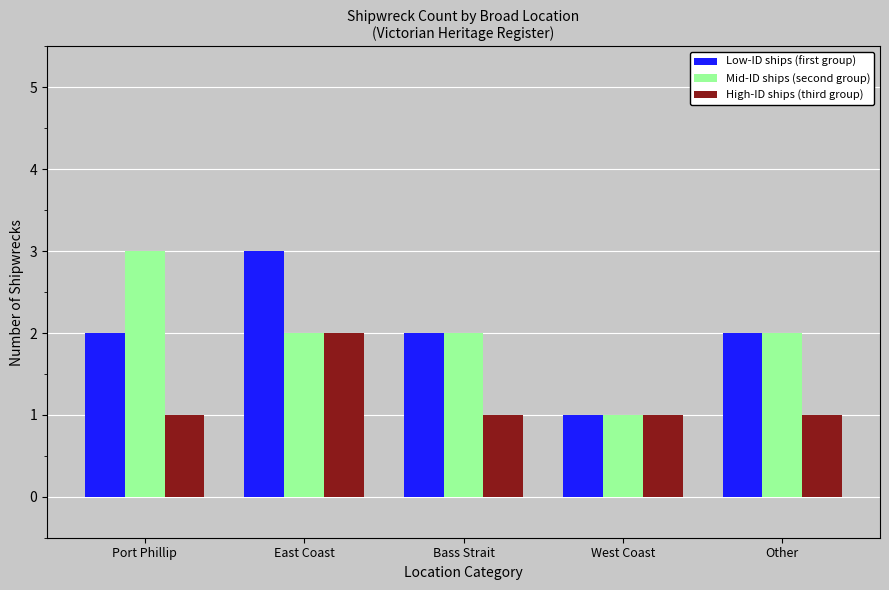

Which category has the highest value in the Mid-ID ships (second group) series?

Port Phillip